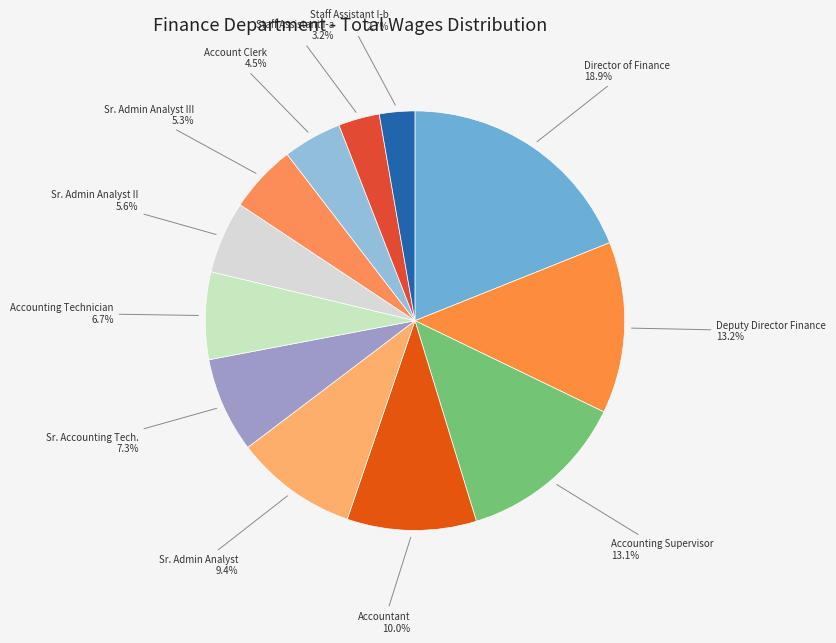

Combined, do Sr. Admin Analyst and Director of Finance account for over 50%?

No